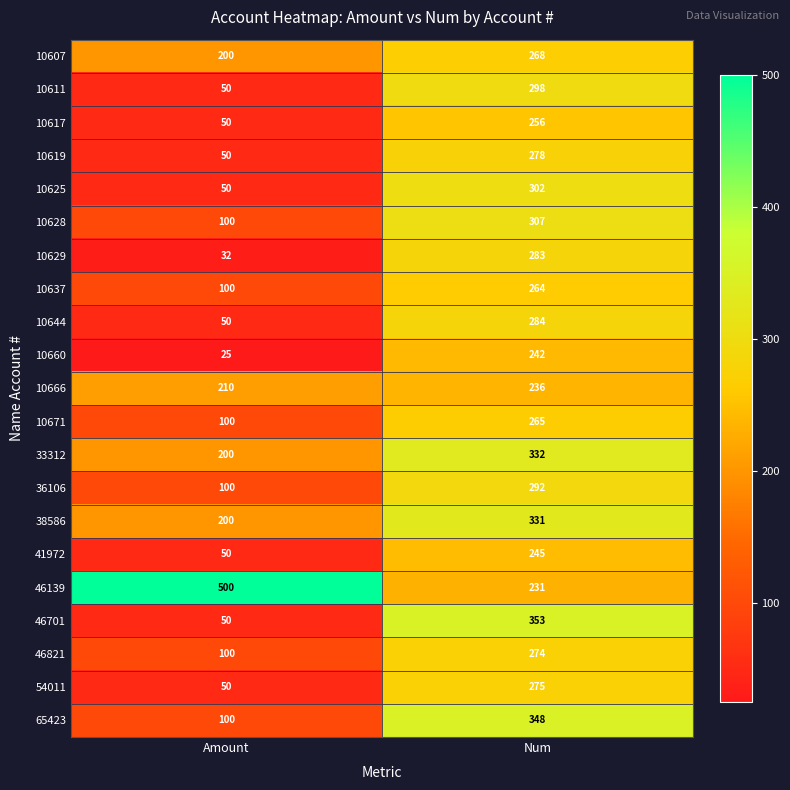

Count the number of data series in this chart.

21